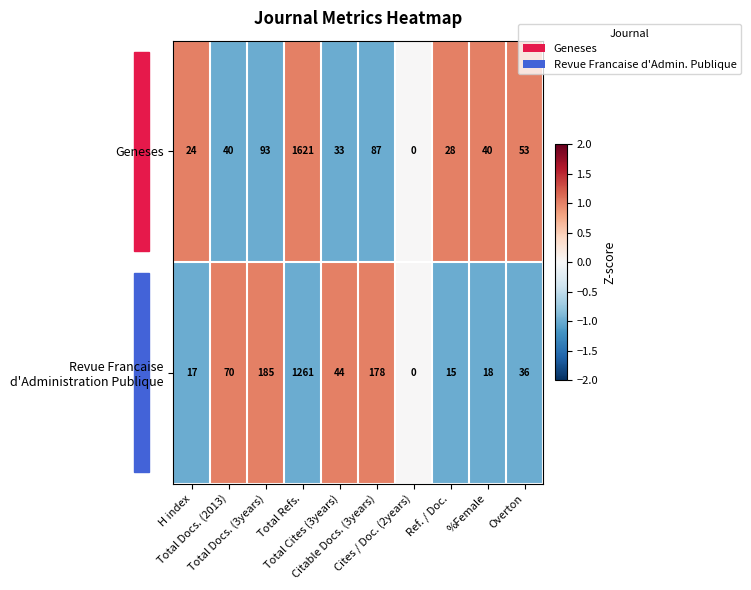

What is the maximum value shown in the chart?

1621